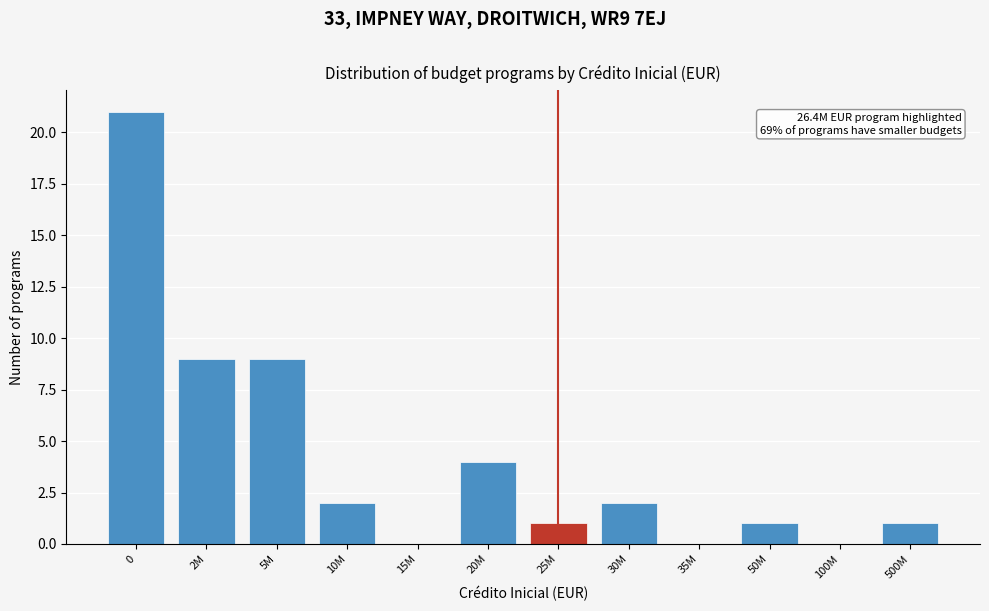

Reading left to right, transcribe all the data shown in this chart.

0=21	2M=9	5M=9	10M=2	15M=0	20M=4	25M=1	30M=2	35M=0	50M=1	100M=0	500M=1